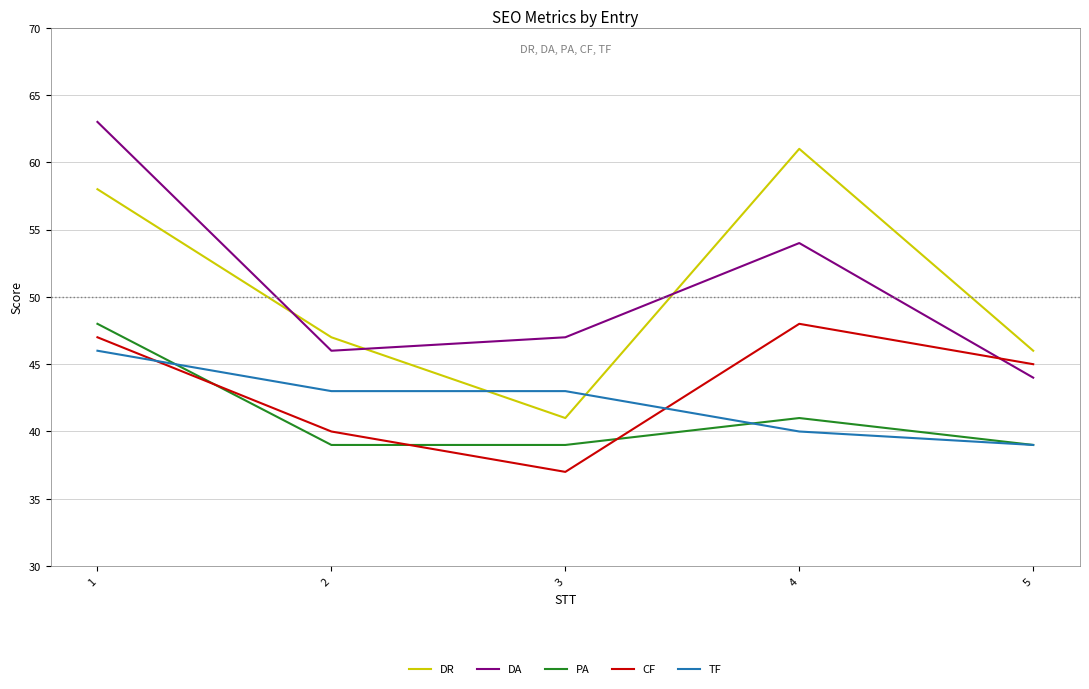

What is the difference between the highest and lowest values at 3?

10